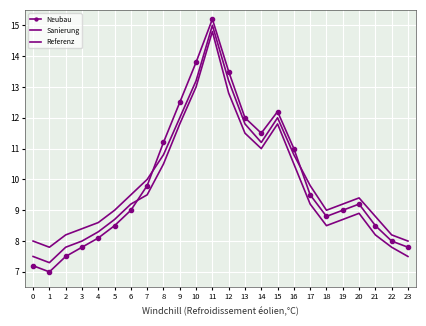

At how many categories does at least one series exceed 10?

9